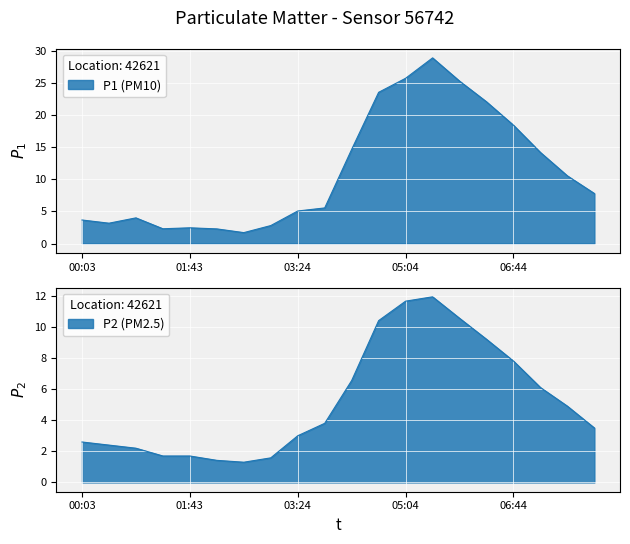

At how many categories does at least one series exceed 18?

6